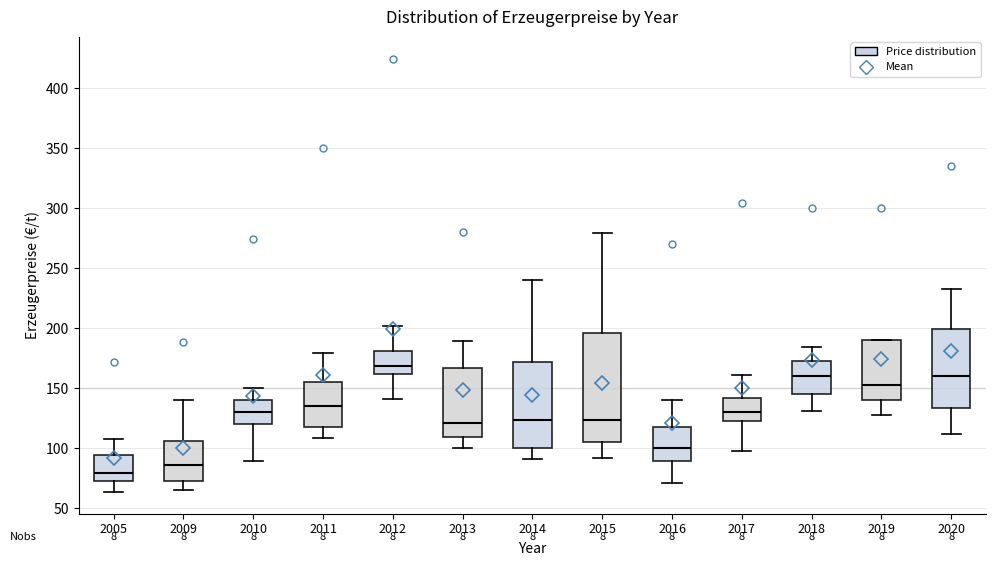

Which box is the tallest, from its lower edge to its upper edge?

2015